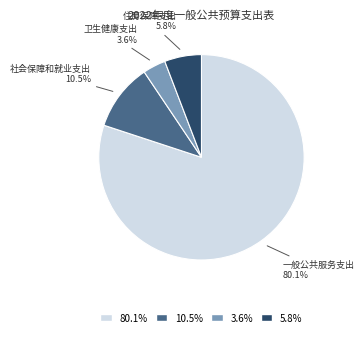

What is the largest slice in the pie chart?

一般公共服务支出